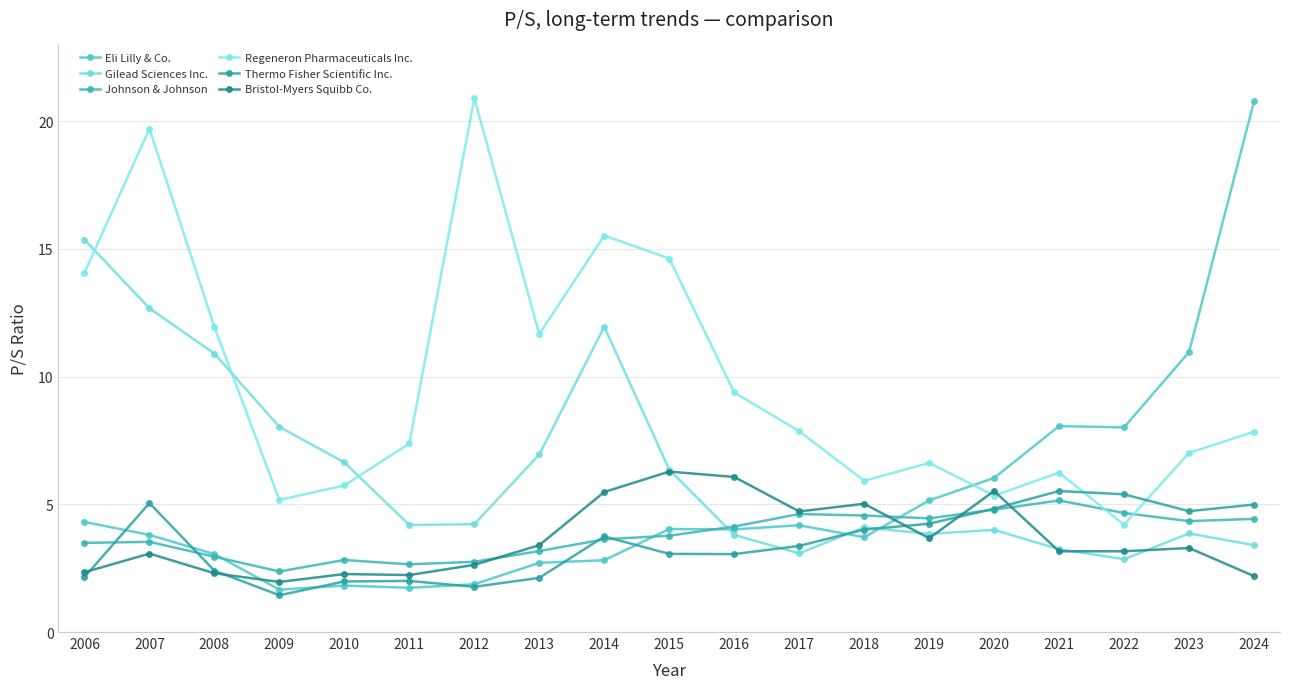

What is the sum of all Bristol-Myers Squibb Co. values?

68.8